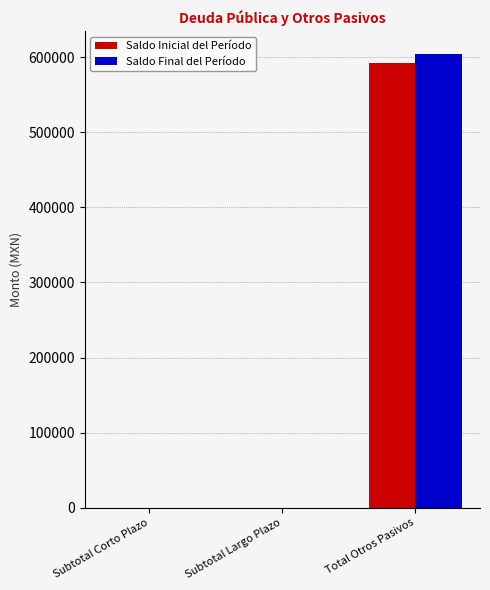

Reading left to right, extract all data points from this chart.

Saldo Inicial del Período: 0.0	0.0	592306.6
Saldo Final del Período: 0.0	0.0	603969.3